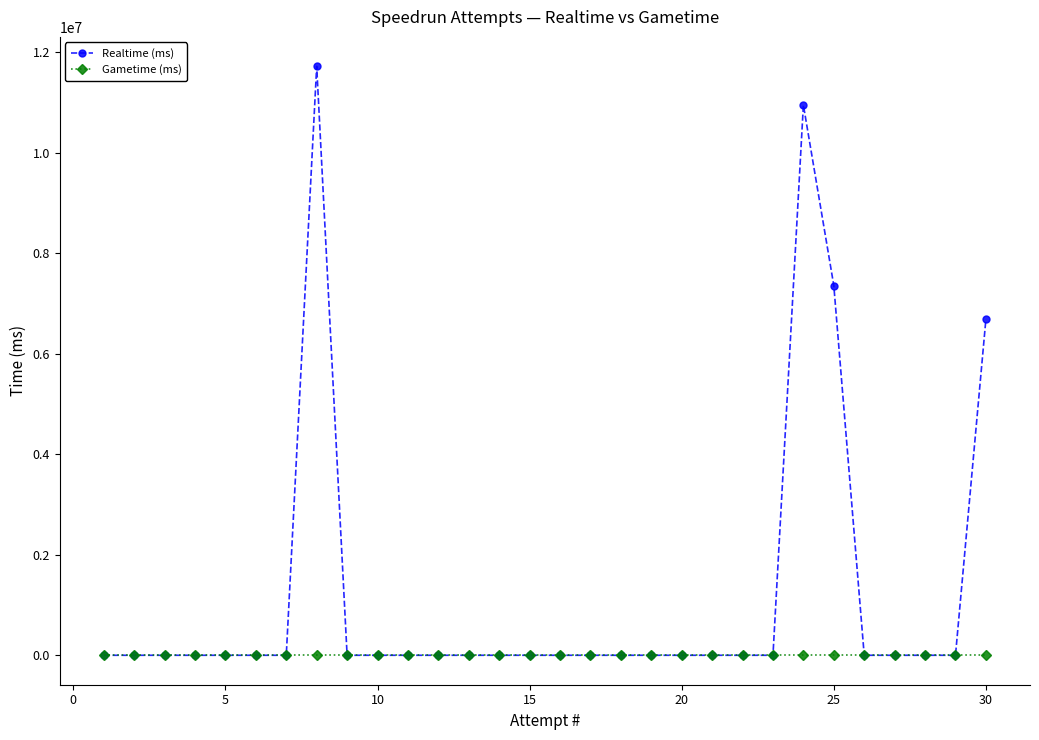

At how many categories does at least one series exceed 4588699?

4